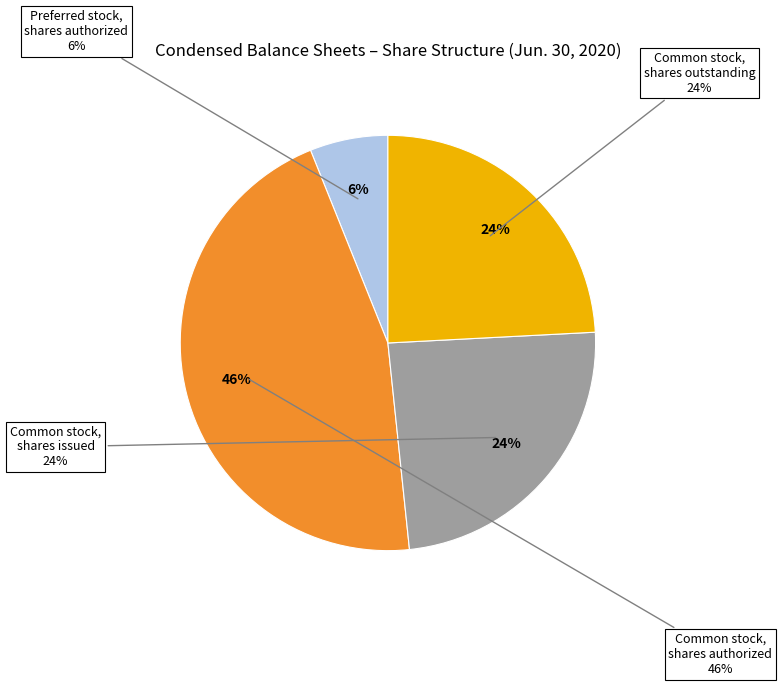

How many segments does this pie chart have?

4